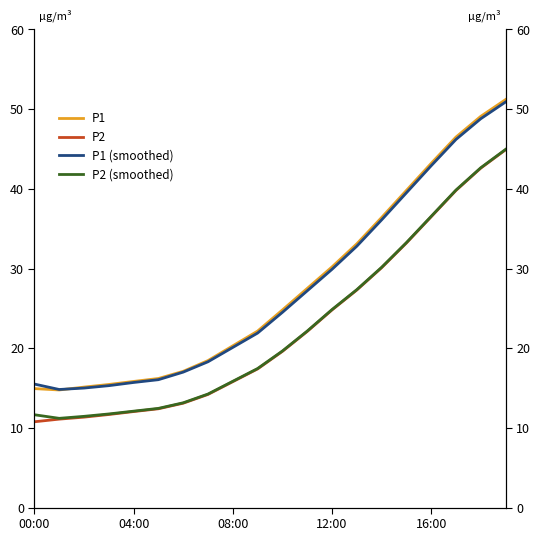

Where does the P2 series first go above 19?

10